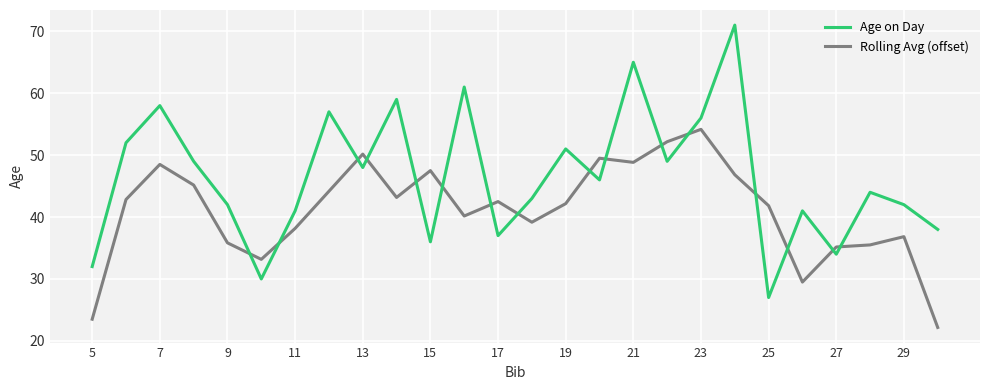

Which series has the largest total across all categories?

Age on Day